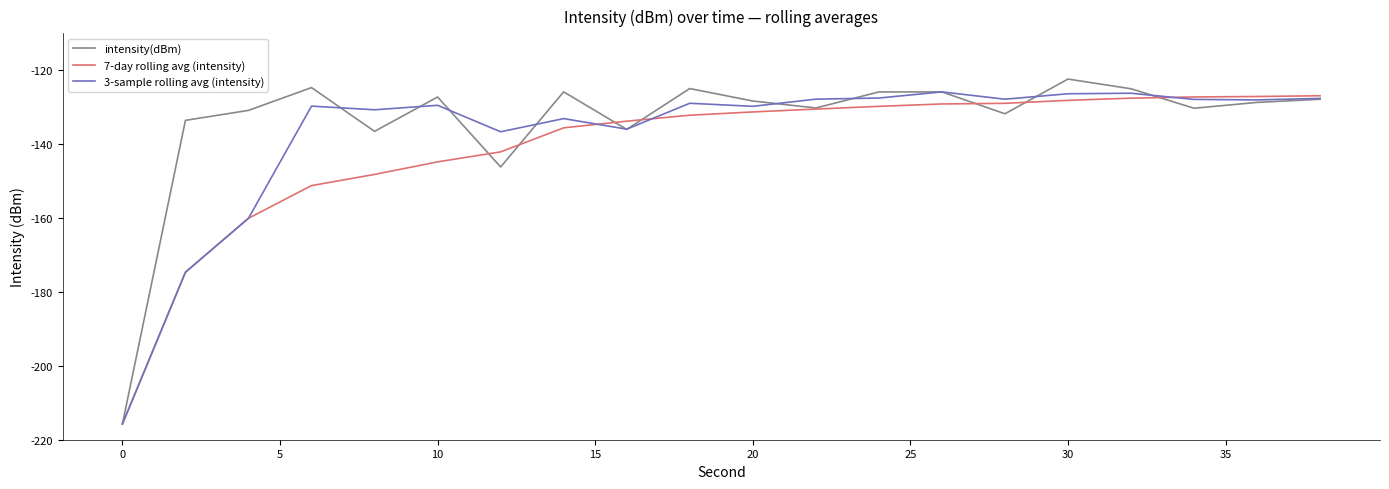

In 3-sample rolling avg (intensity), how many points are lower than both neighbors (excluding endpoints)?

6